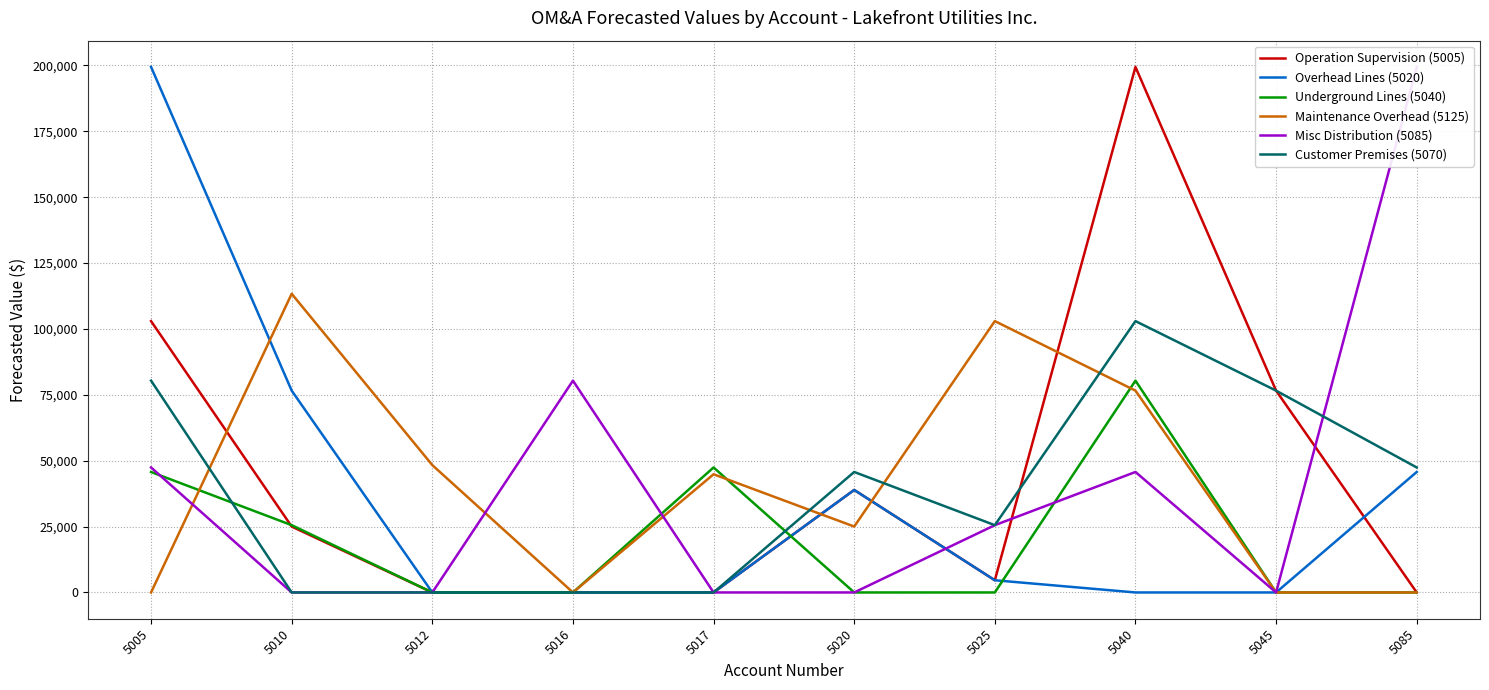

Where does the Overhead Lines (5020) series first go above 4630?

5005